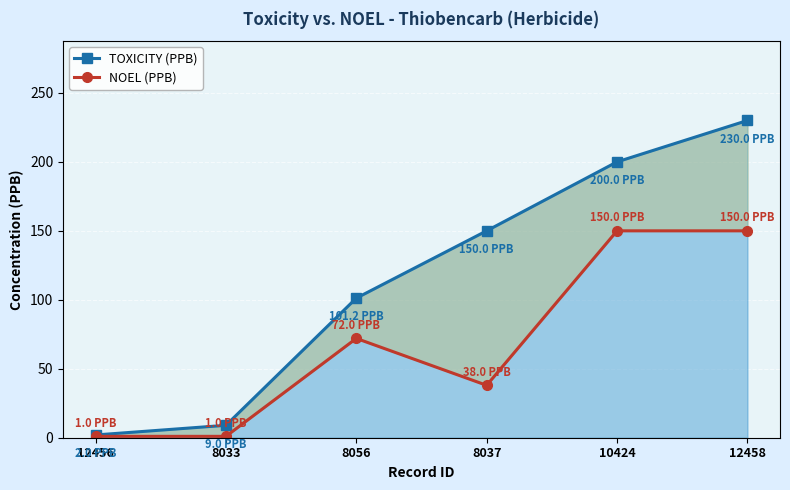

At which label is NOEL (PPB) closest to 75?

8056